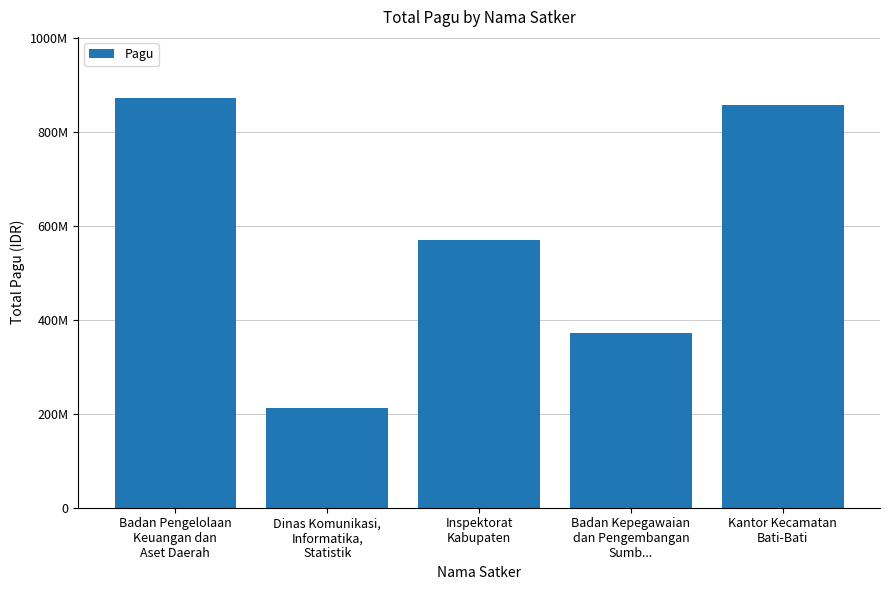

List the labels in order of value, smallest first.

Dinas Komunikasi,
Informatika,
Statistik, Badan Kepegawaian
dan Pengembangan
Sumb..., Inspektorat
Kabupaten, Kantor Kecamatan
Bati-Bati, Badan Pengelolaan
Keuangan dan
Aset Daerah